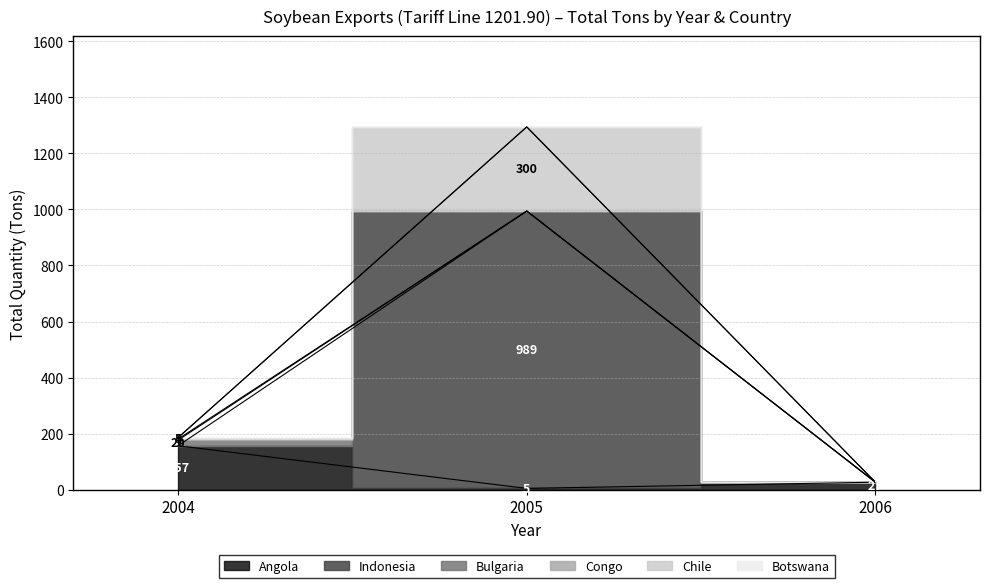

Is the value of Botswana (Ton) at 2004 greater than the value of Indonesia (Ton) at 2004?

No